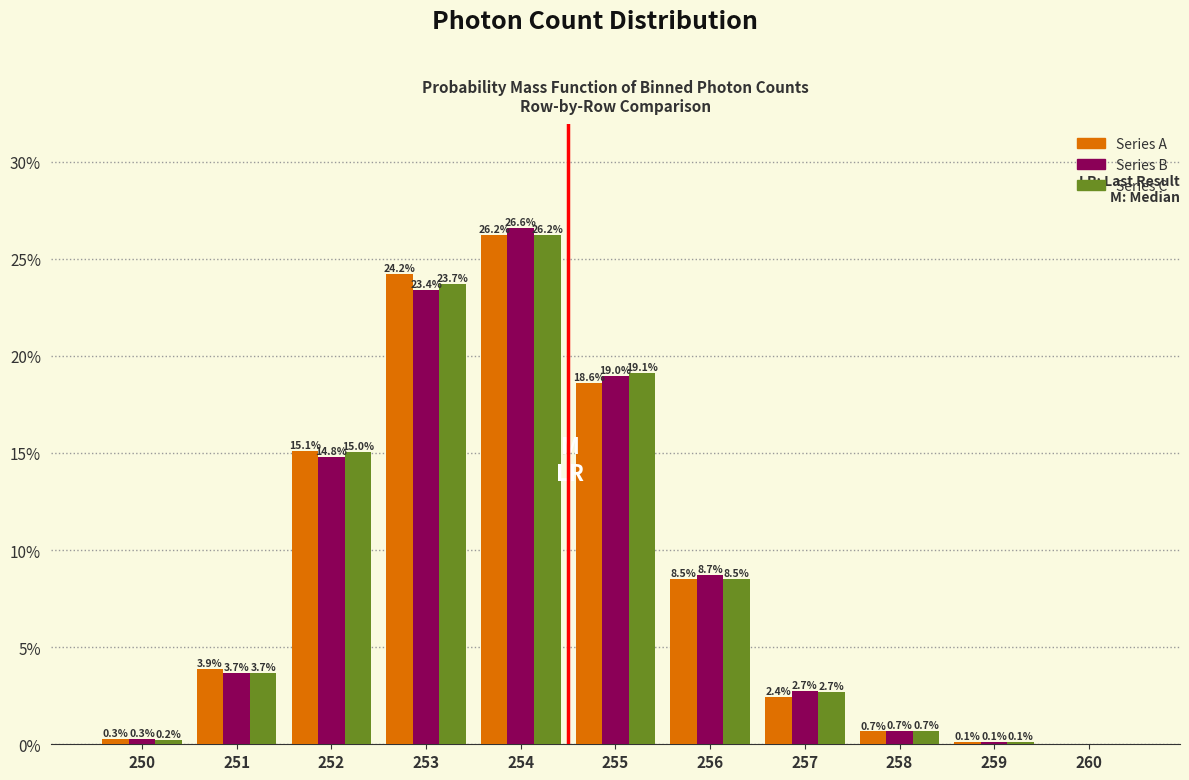

What is the total value across all series at 254?

79.0